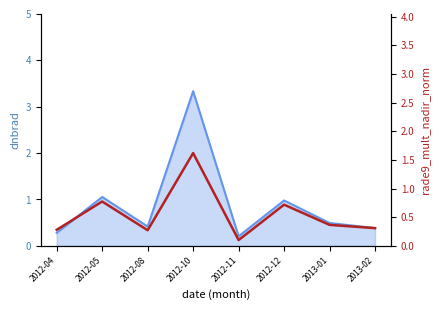

Reading left to right, what are all the values shown in this chart?

0.3	0.8	0.3	1.6	0.1	0.7	0.4	0.3